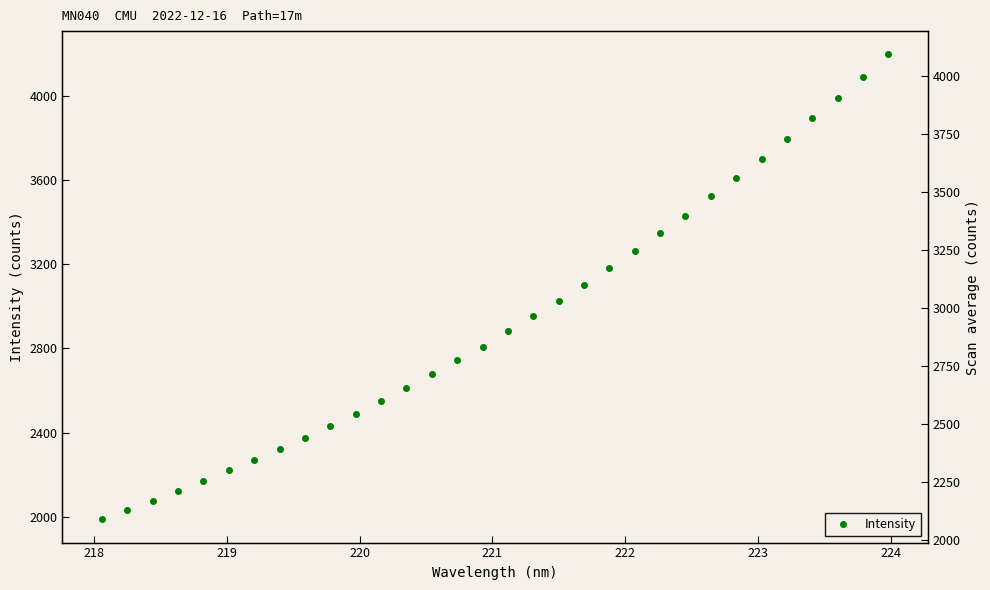

What is the difference between the maximum and minimum values?

2206.6